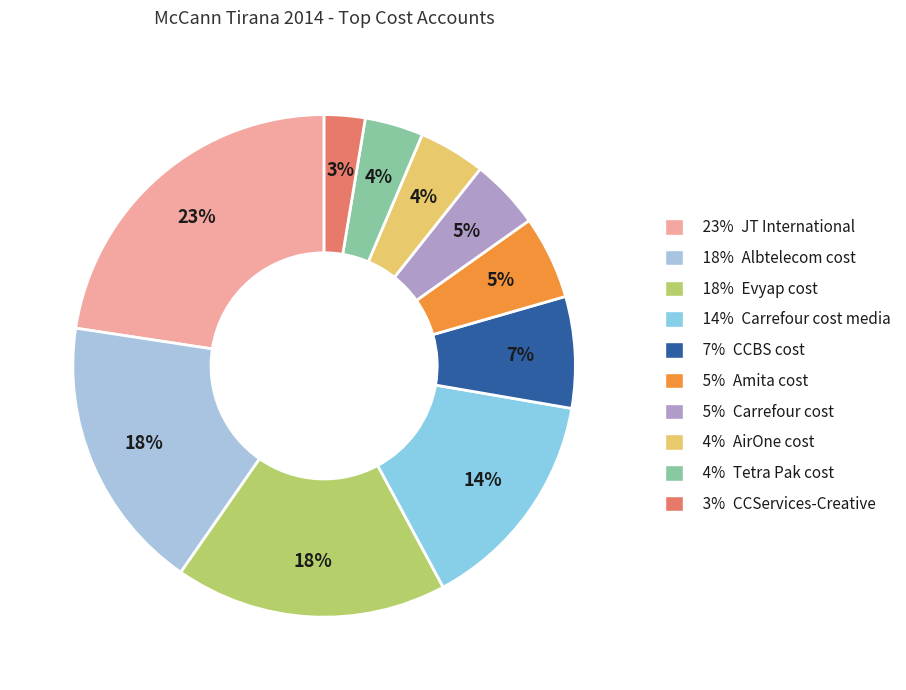

How many slices are in this pie chart?

10